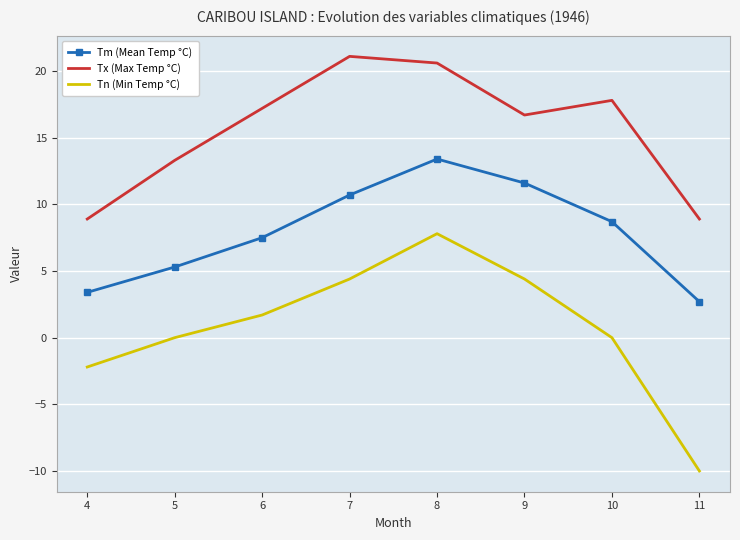

What is the maximum value shown in the chart?

21.1